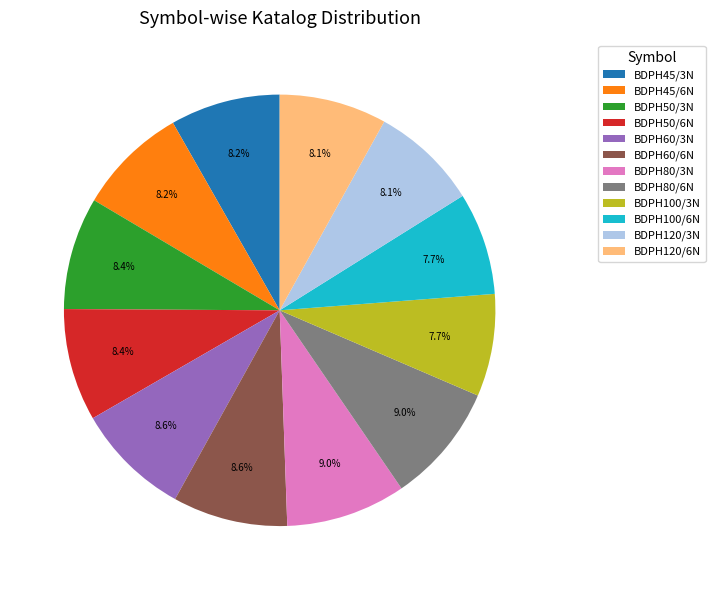

To the nearest percent, what is the combined percentage of BDPH45/6N and BDPH60/3N?

17%